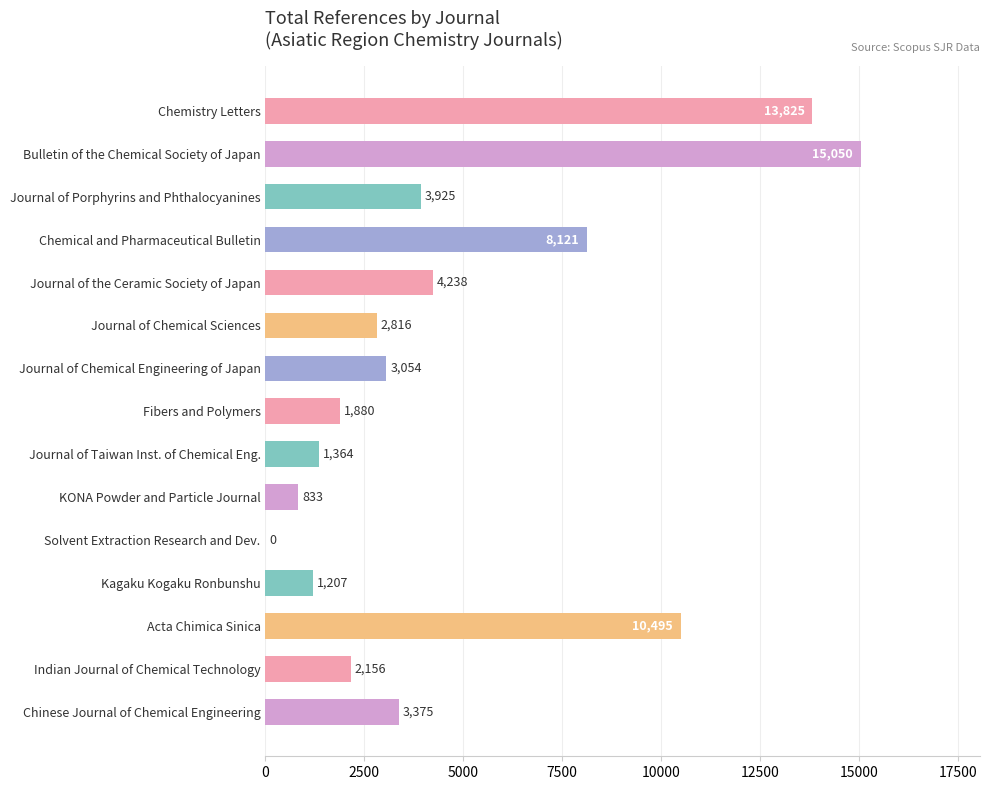

What is the average value?

4823